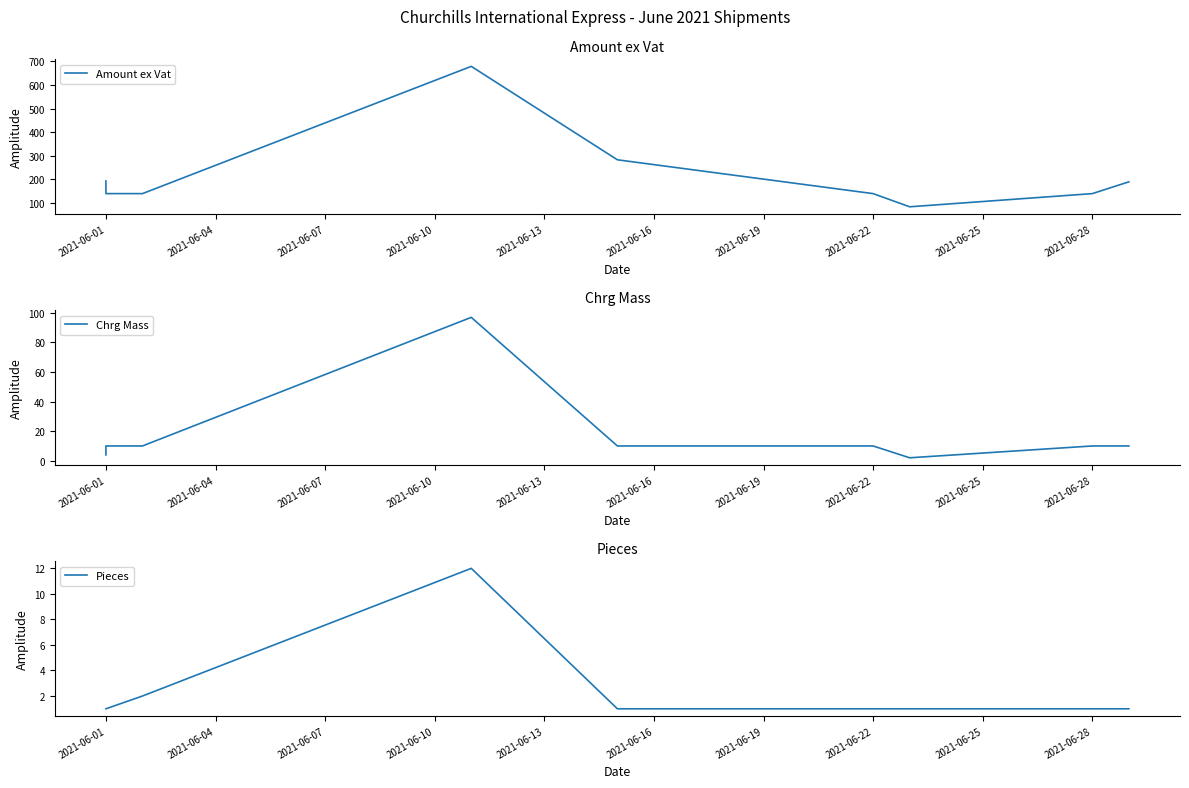

True or false: Amount ex Vat has more than 0 interior local peaks.

True